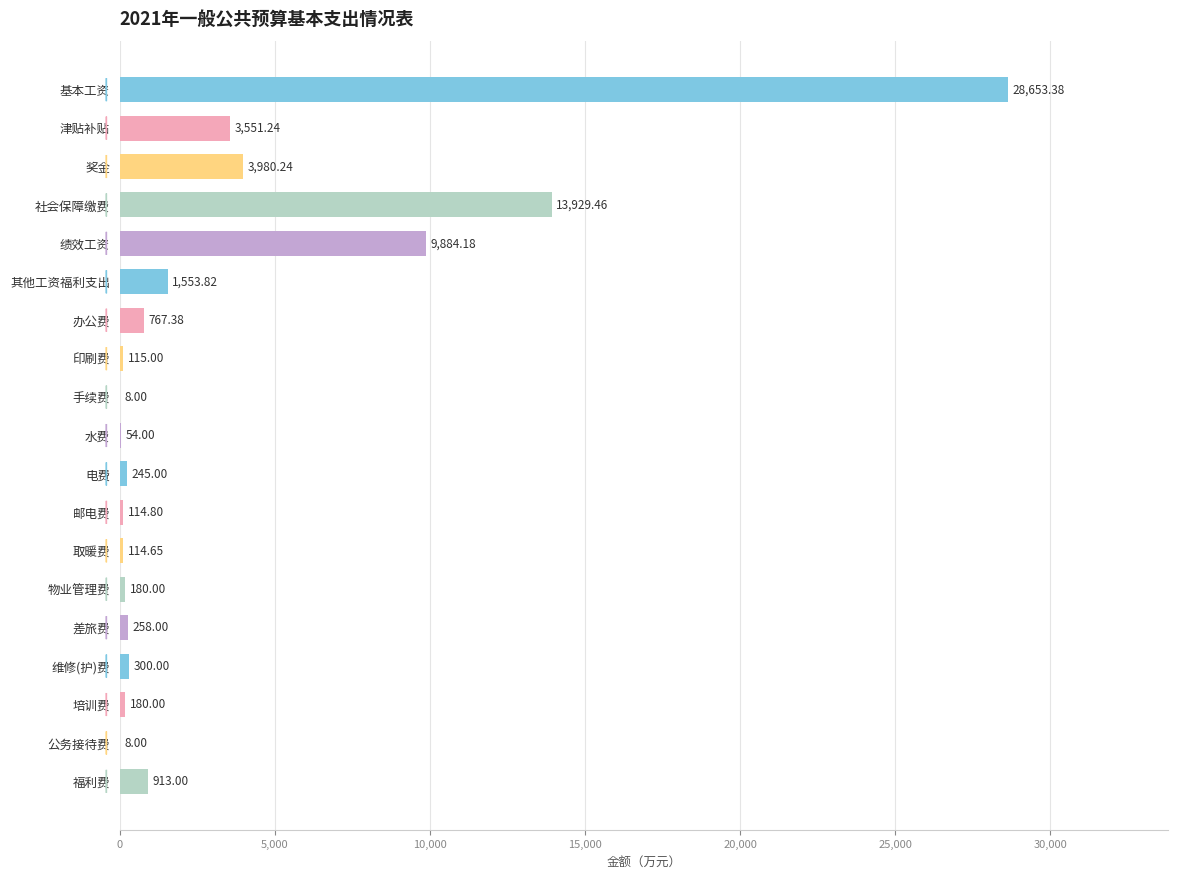

At which label is the value closest to 14330?

社会保障缴费